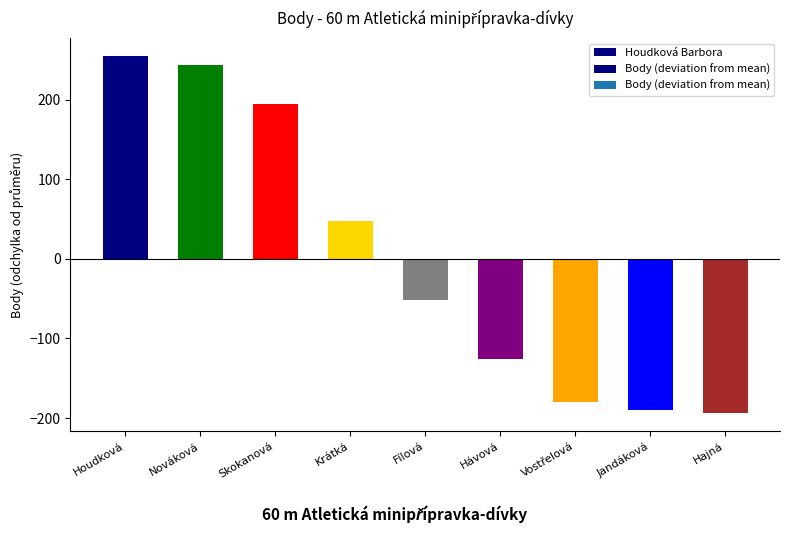

Which has a higher value, Houdková or Jandáková?

Houdková